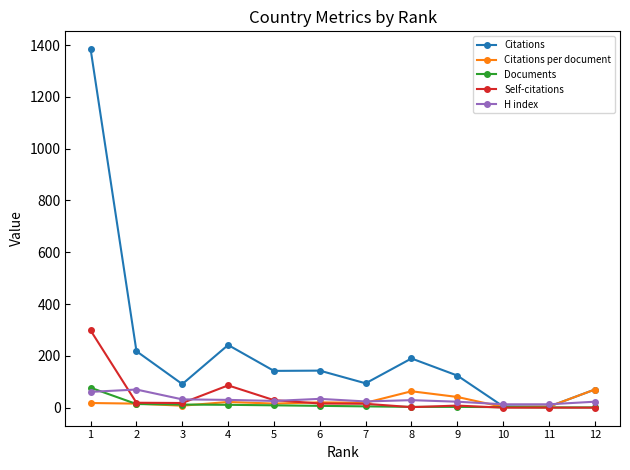

What is the difference between the maximum and minimum values in the Citations per document series?

67.5